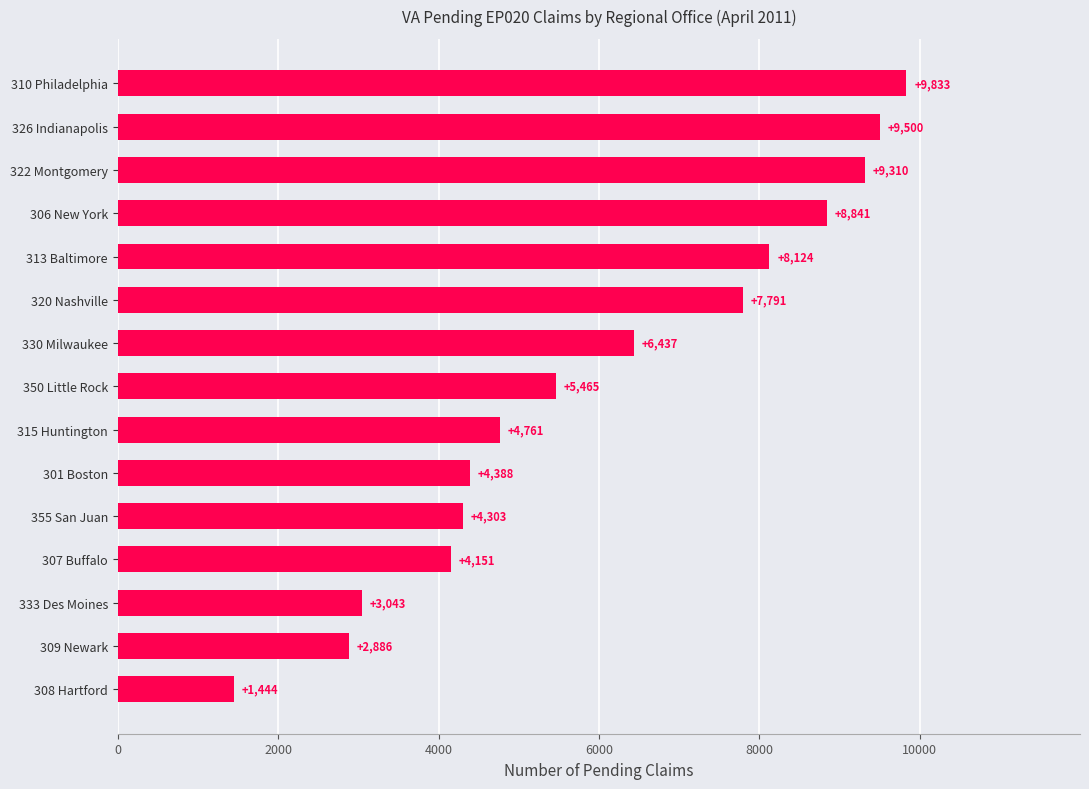

The value at 350 Little Rock is 7702. True or false?

False